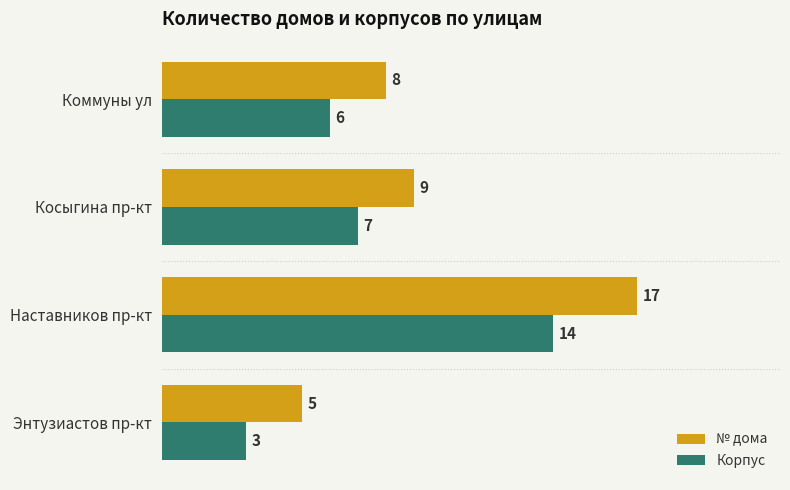

At which label is № дома closest to 11?

Косыгина пр-кт